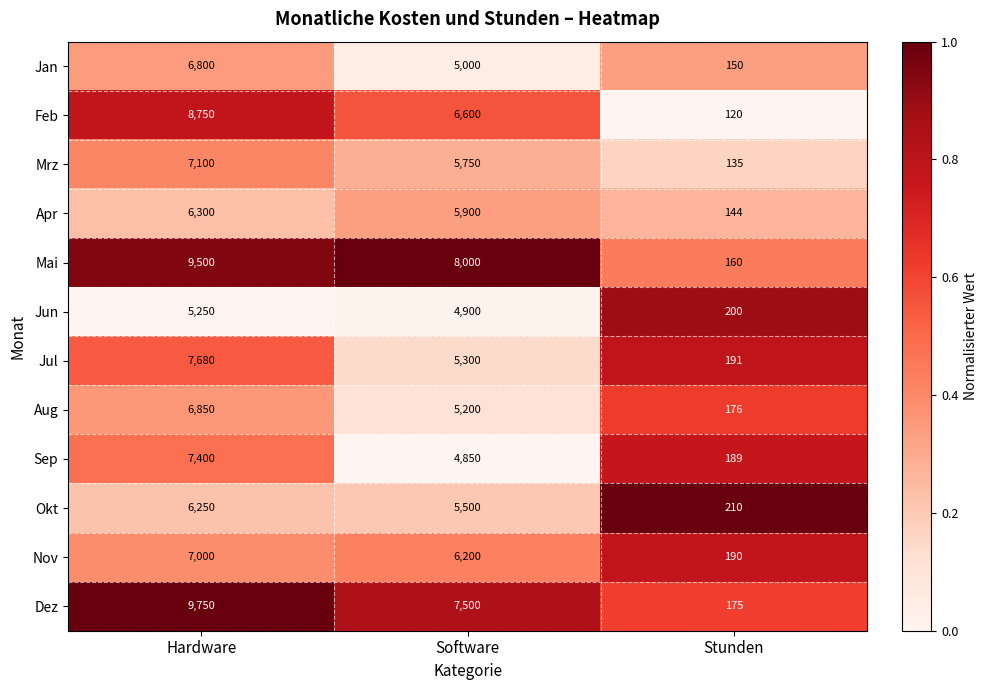

What is the spread (max minus min) of values at Stunden?

90